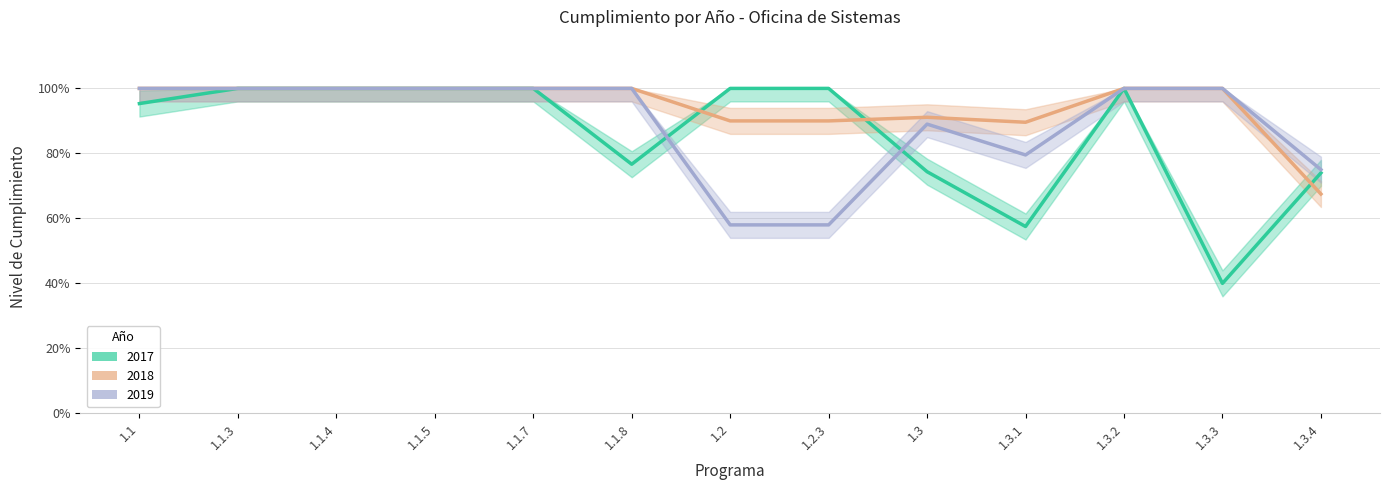

True or false: 2019 and 2018 cross at least once.

False